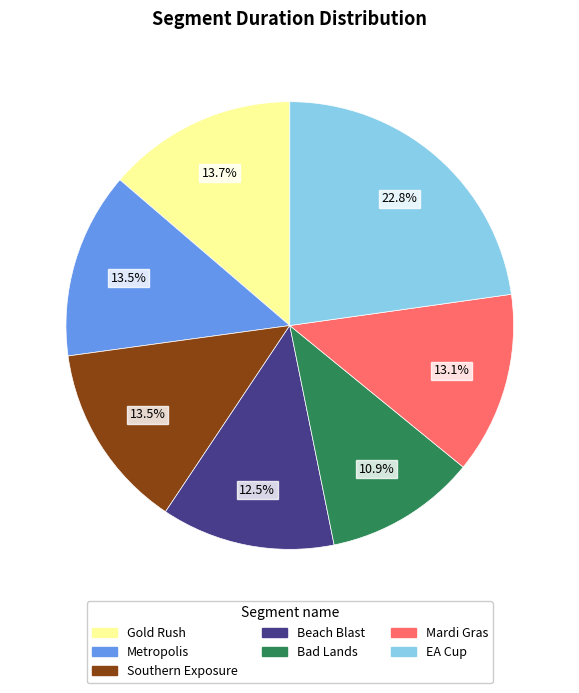

Is there any slice that represents more than half of the pie?

No